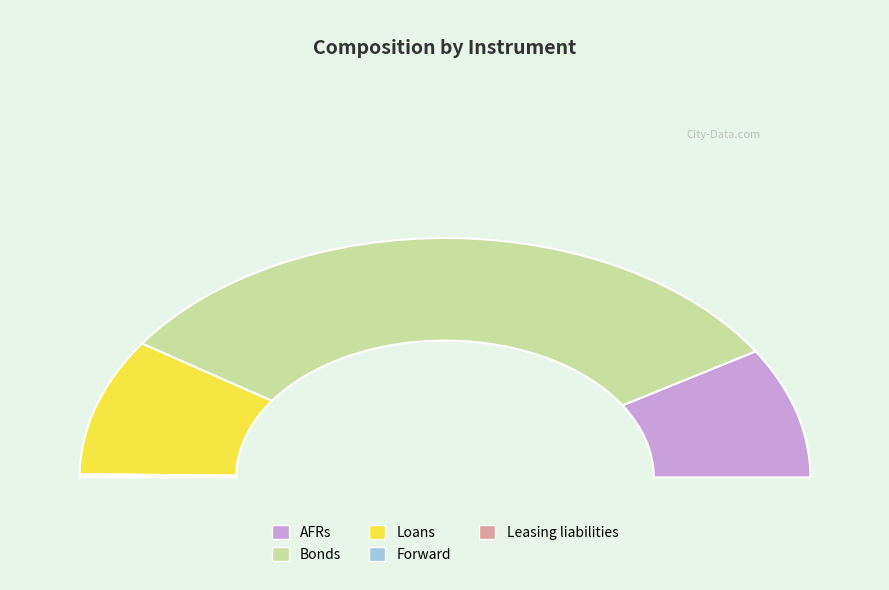

How many slices are in this pie chart?

5